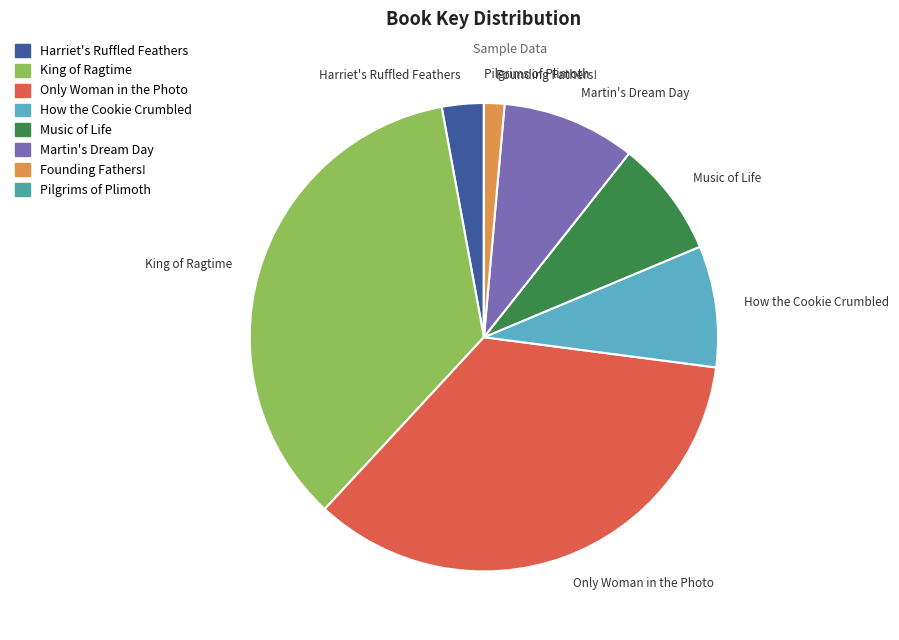

Does Only Woman in the Photo account for over 50% of the chart?

No